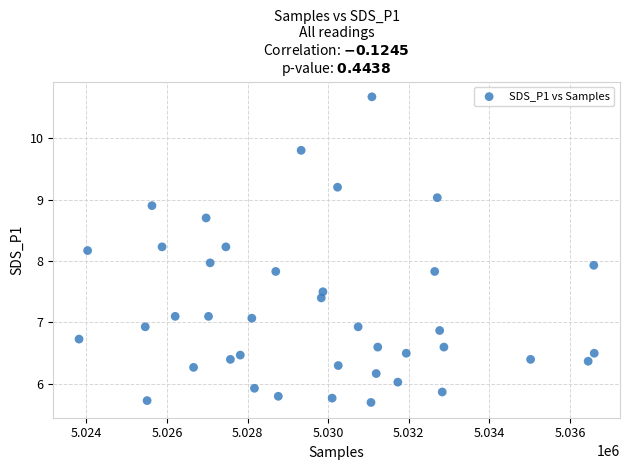

What is the range of Y values (max minus min)?

5.0